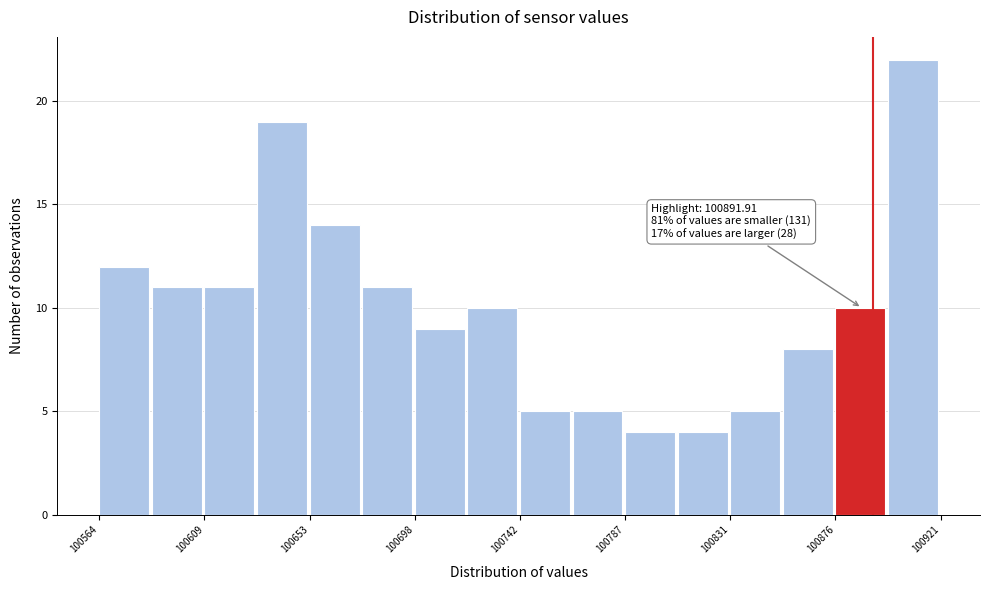

Which range on the x-axis has the tallest bar?

100900 to 100920